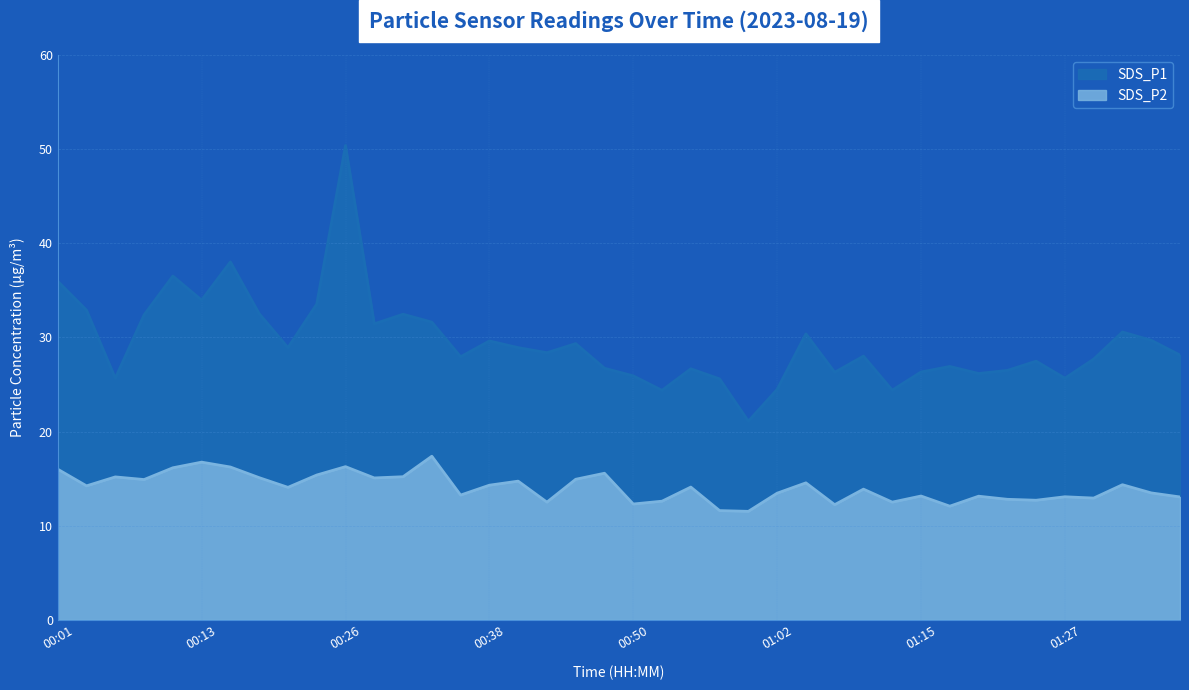

What is the approximate value of SDS_P2 at 00:52?

12.6